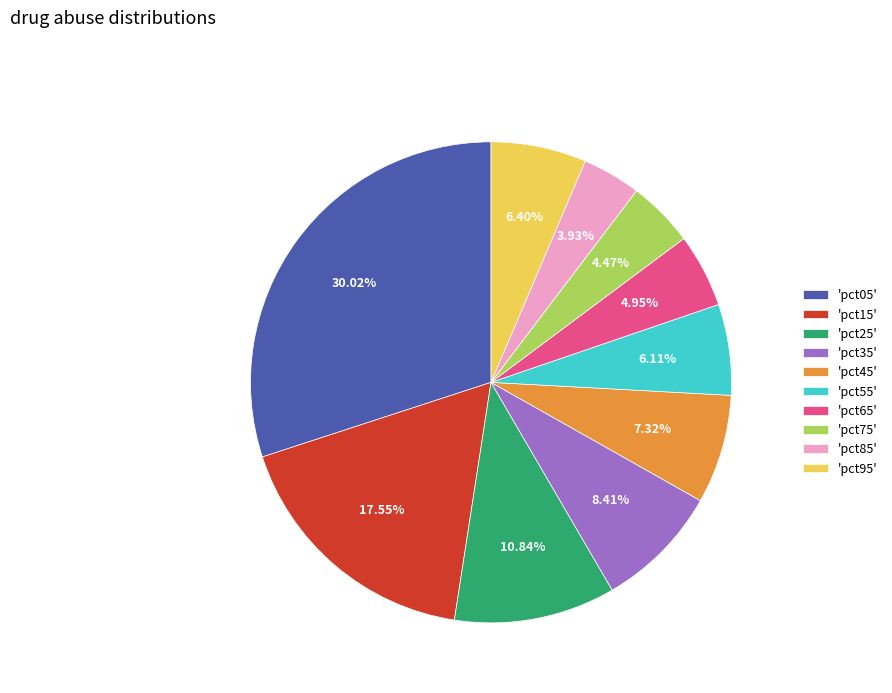

What is the ratio of the value at 'pct15' to the value at 'pct05'?

0.6